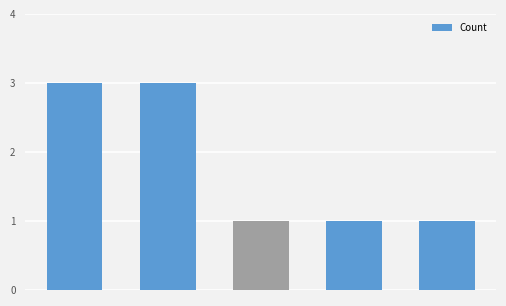

What is the value of the 4th bar from the left?

1